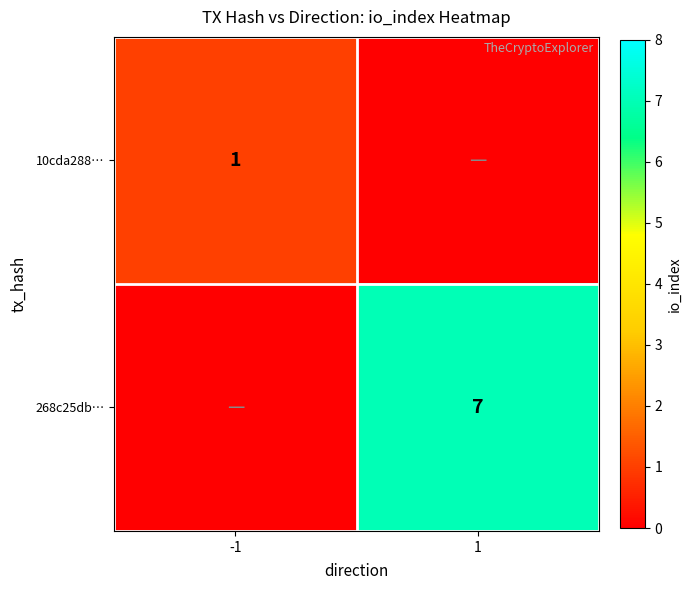

Is the value of 268c25db… at 1 greater than the value of 10cda288… at -1?

Yes